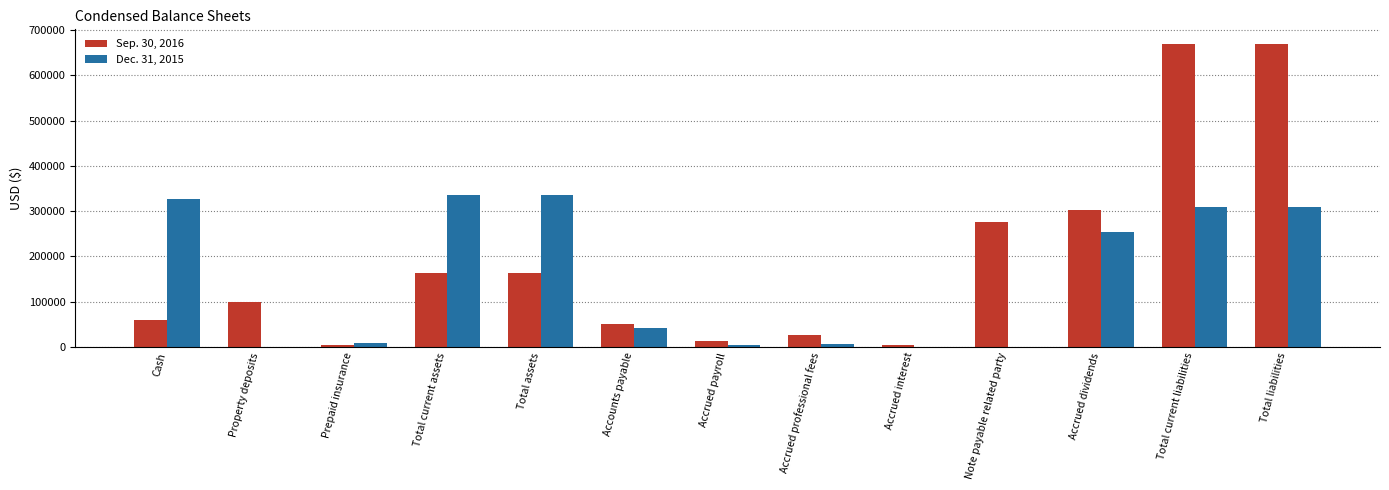

The Dec. 31, 2015 series shows 72952 at Accrued dividends. True or false?

False